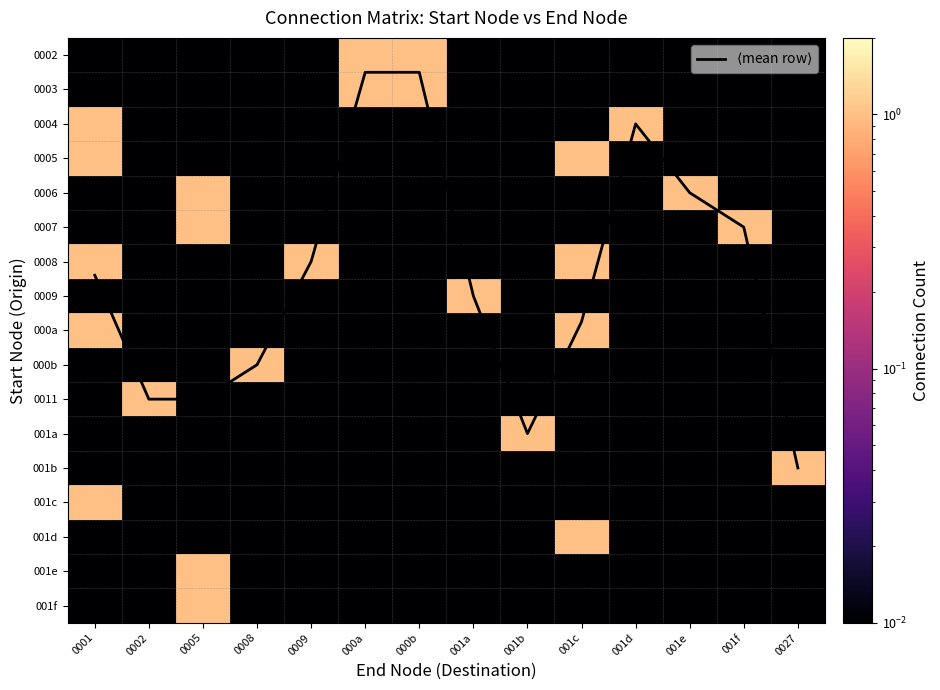

Where is 001e nearest to the value 0?

0001